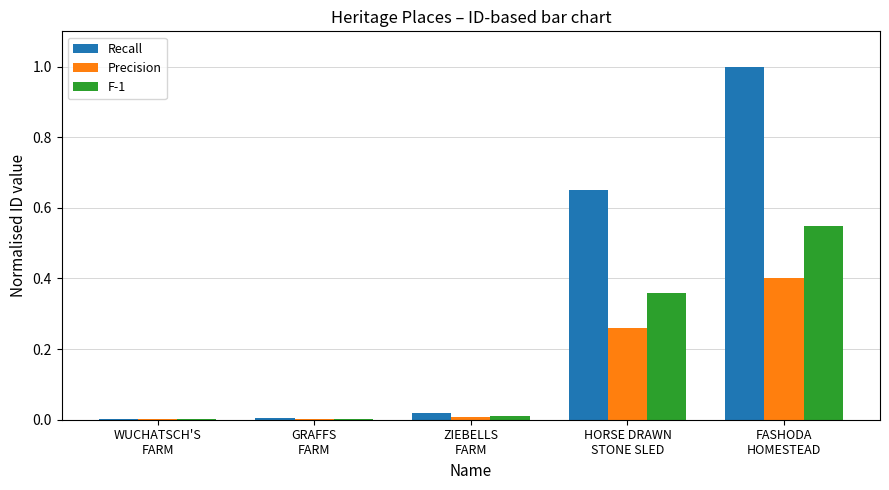

What is the sum of all Recall values?

1.7